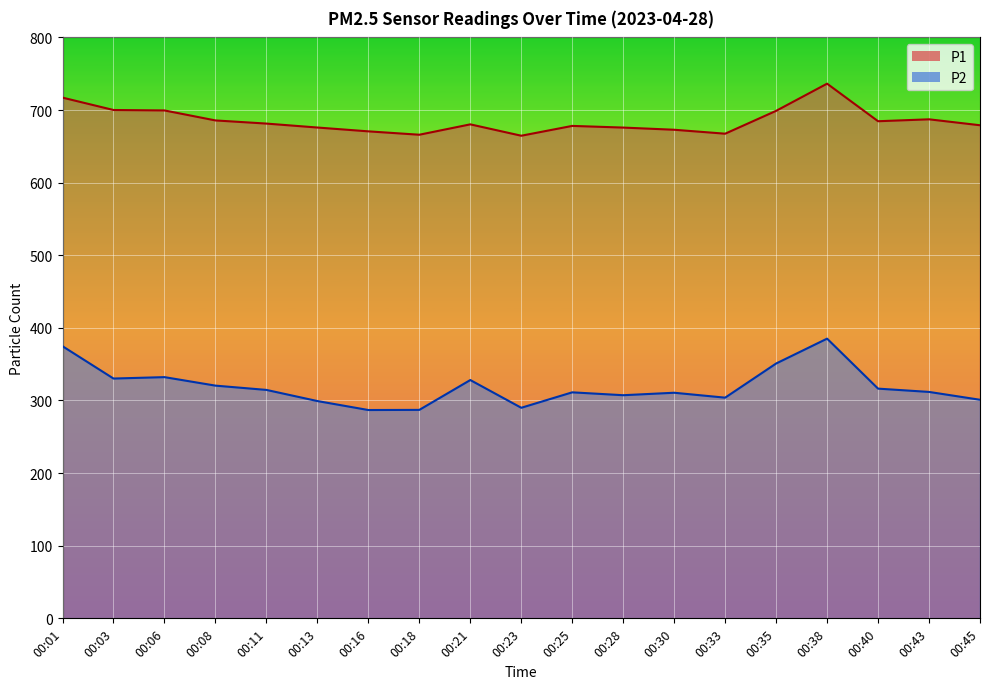

Count the number of data series in this chart.

2